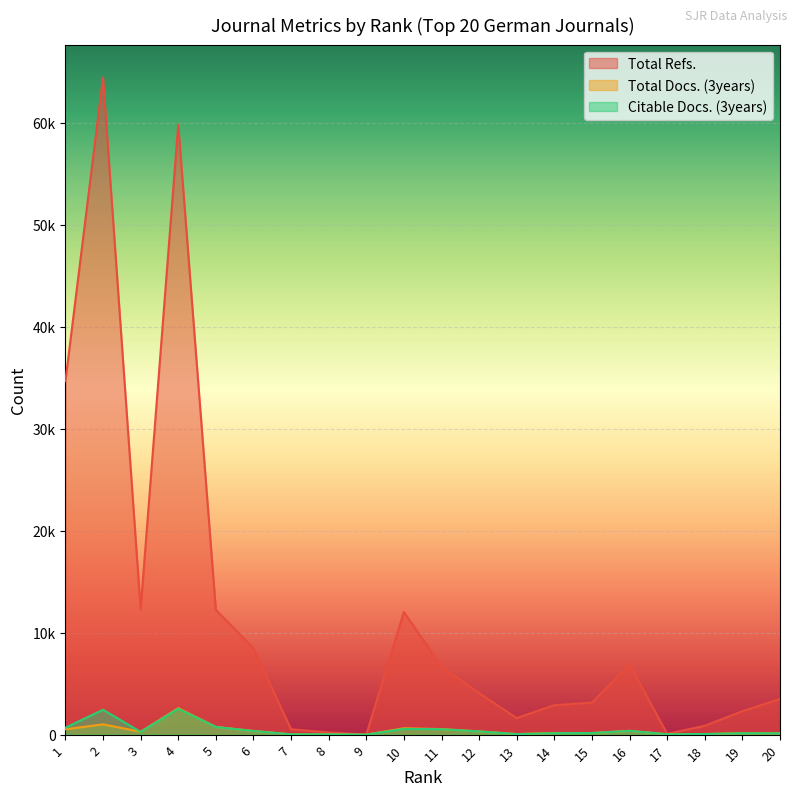

What are all the series names shown in the legend?

Total Refs., Total Docs. (3years), Citable Docs. (3years)